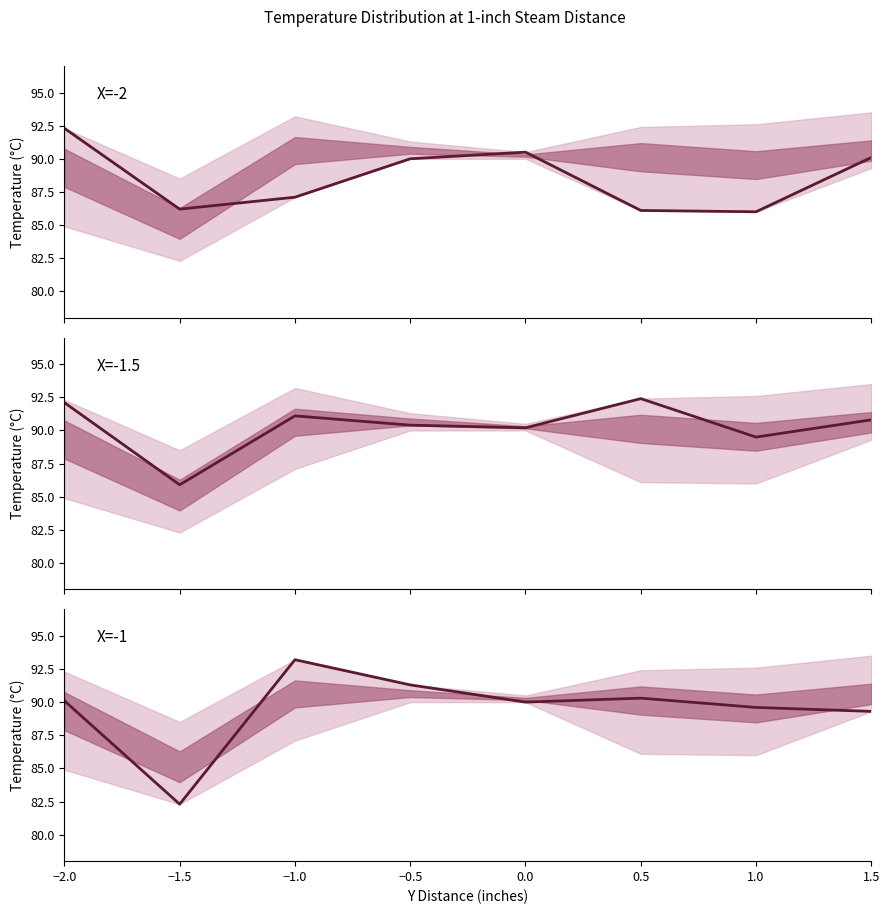

Is the value of X=-1 at 0.0 greater than the value of X=-2 at 1.0?

Yes